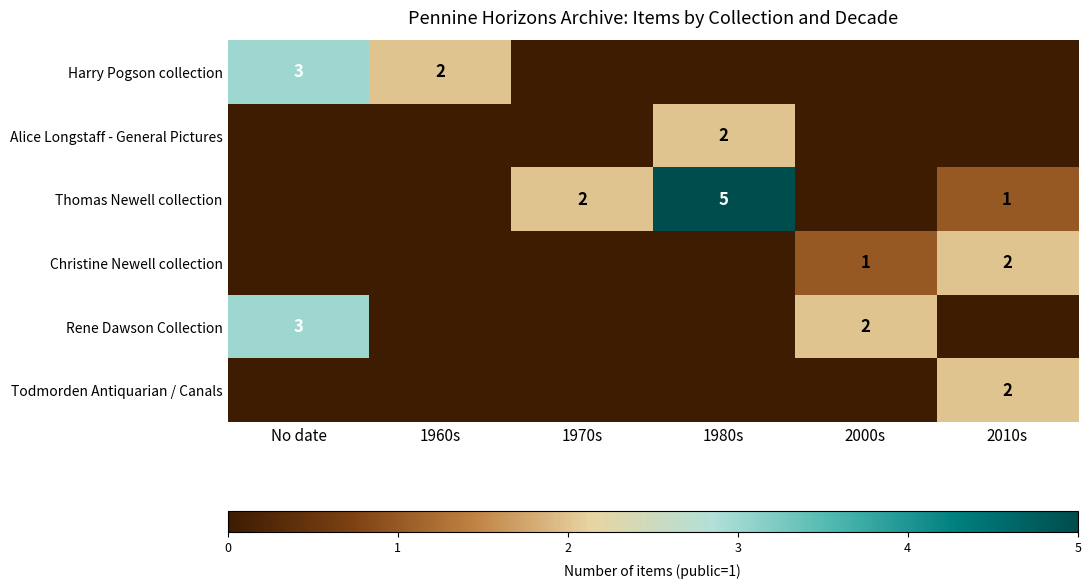

At which category is the sum across all series the highest?

1980s